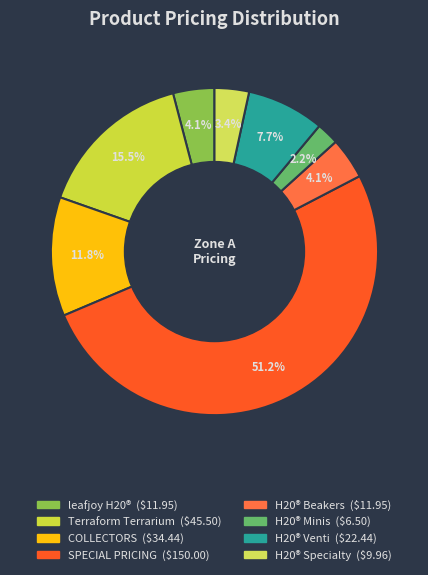

Count the number of slices in the pie.

8